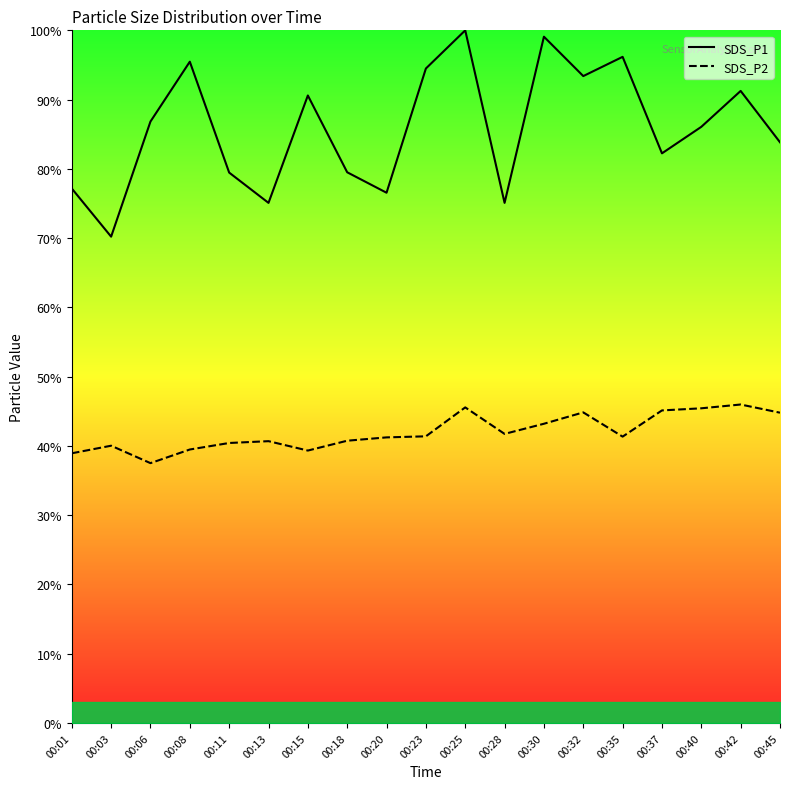

List the labels in order of SDS_P2 value, largest first.

00:42, 00:25, 00:40, 00:37, 00:32, 00:45, 00:30, 00:28, 00:23, 00:35, 00:20, 00:18, 00:13, 00:11, 00:03, 00:08, 00:15, 00:01, 00:06